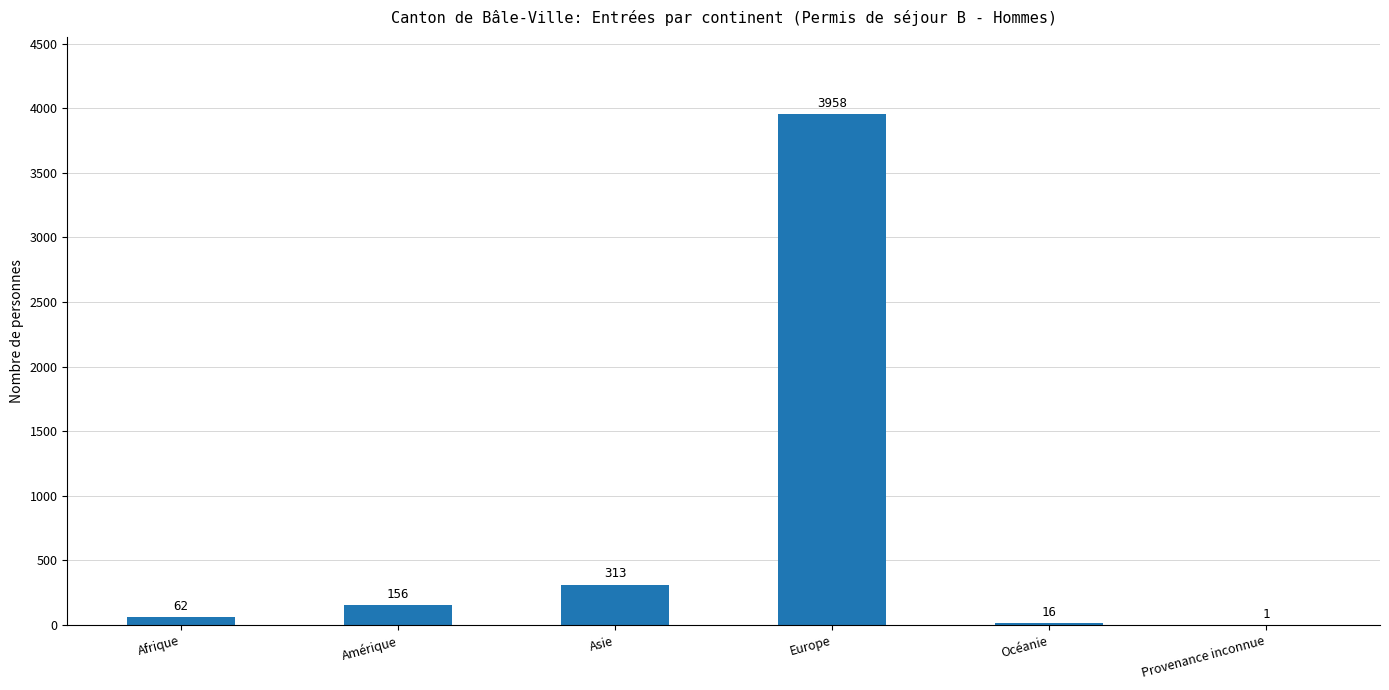

Where is the data nearest to the value 1979?

Asie